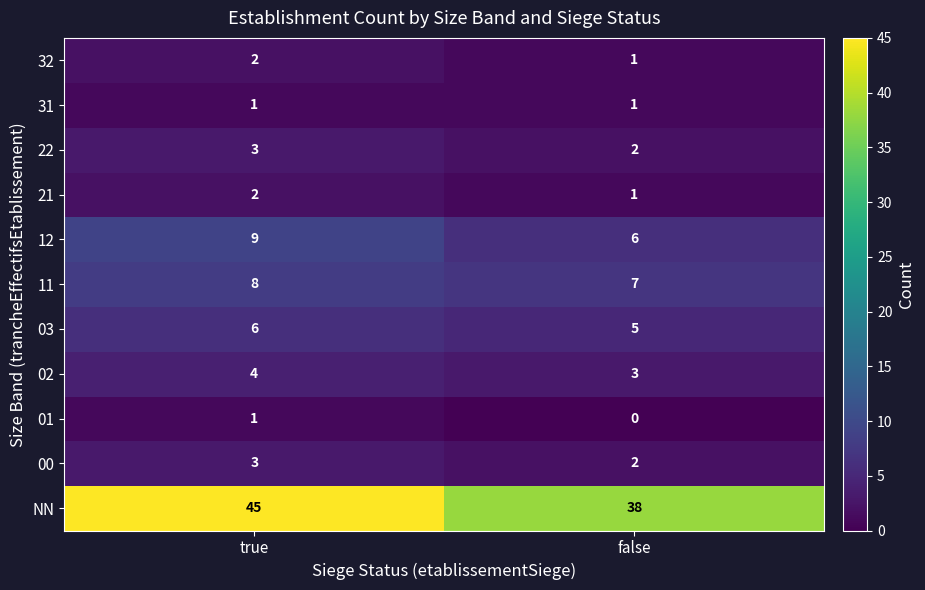

What value does the 03 series have at false?

5